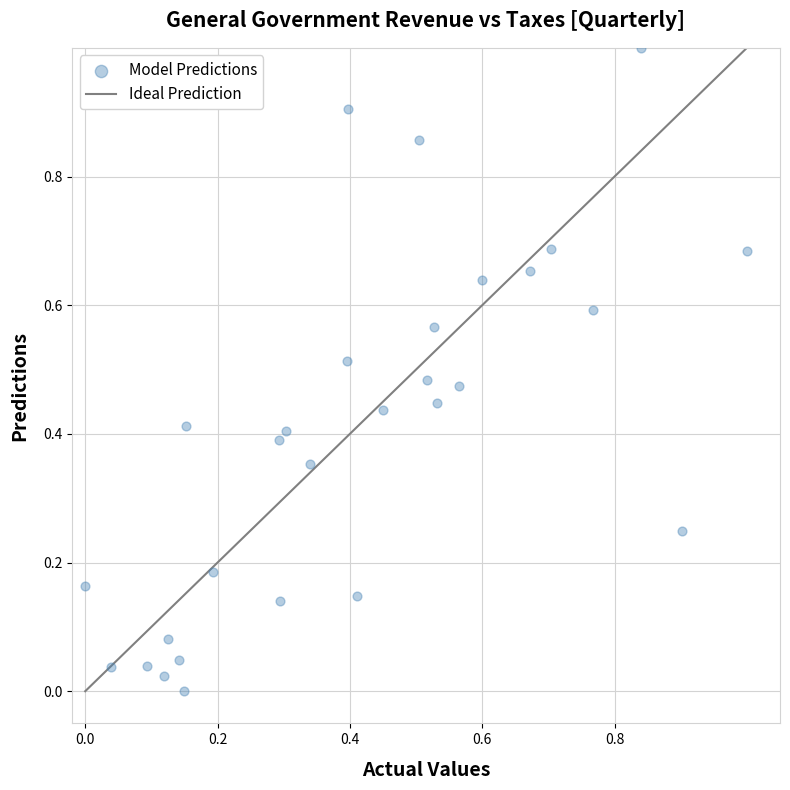

What is the range of Y values (max minus min)?

1.0